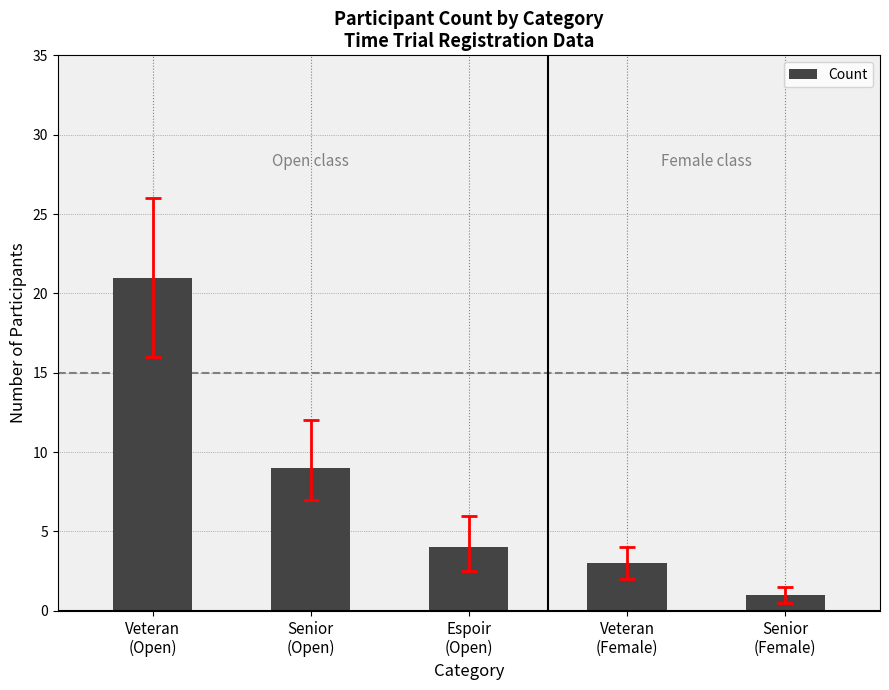

Which category has the highest value across all series?

Veteran
(Open)